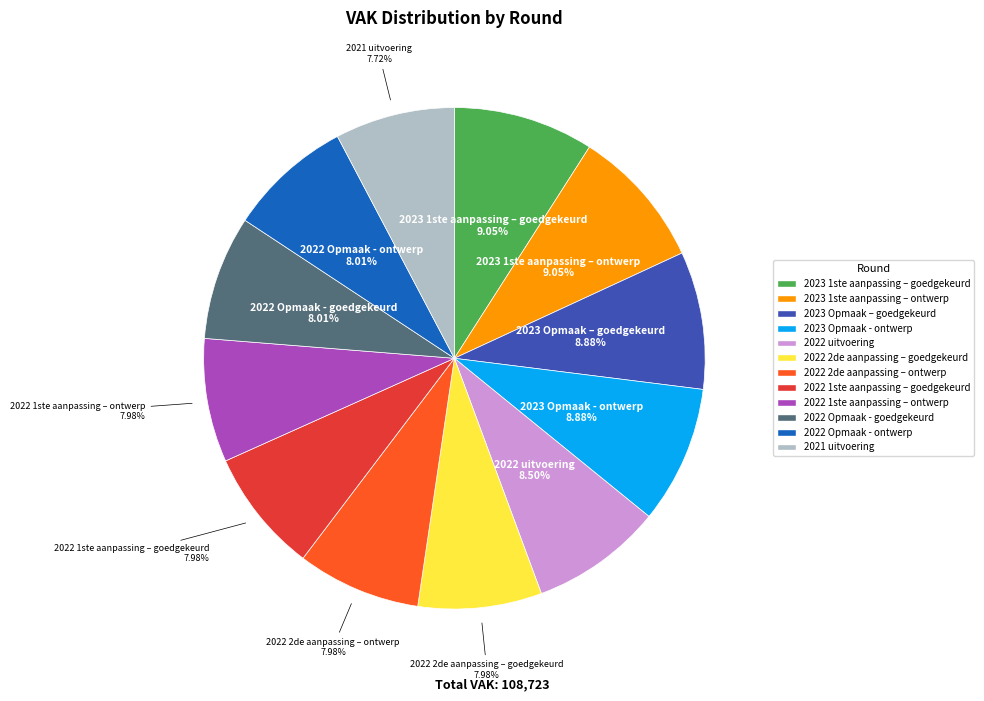

Approximately how many times larger is the value at 2023 Opmaak – goedgekeurd compared to 2023 1ste aanpassing – ontwerp?

1.0